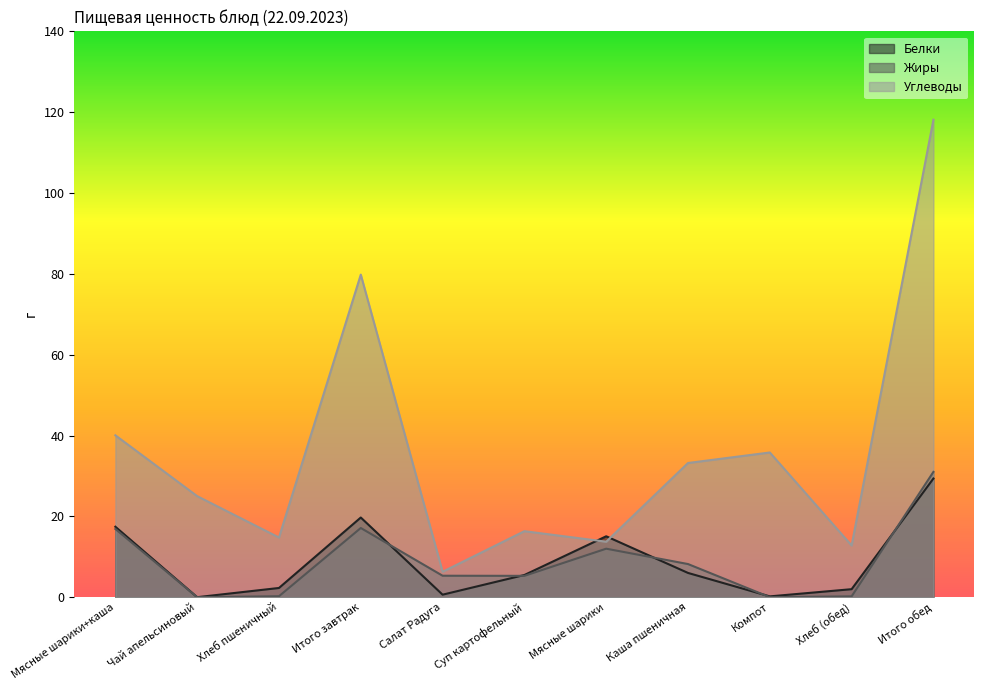

After their last crossing, which series has the higher values: Жиры or Белки?

Жиры